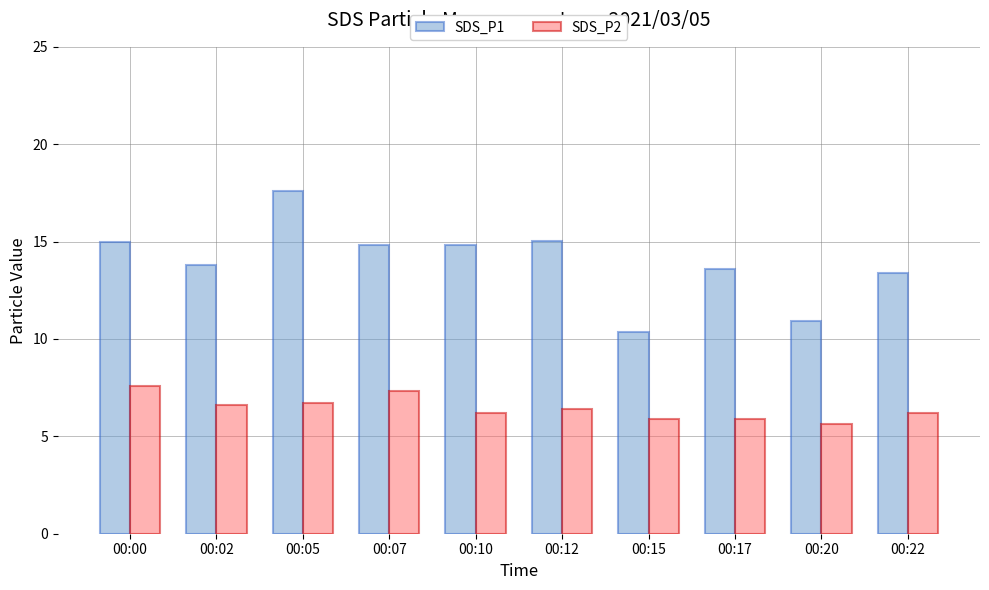

Rank the series at 00:02 from lowest to highest value.

SDS_P2, SDS_P1